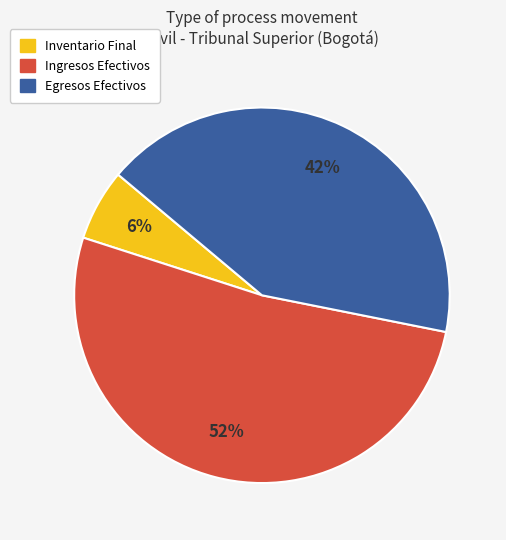

Is Egresos Efectivos the majority of the pie?

No